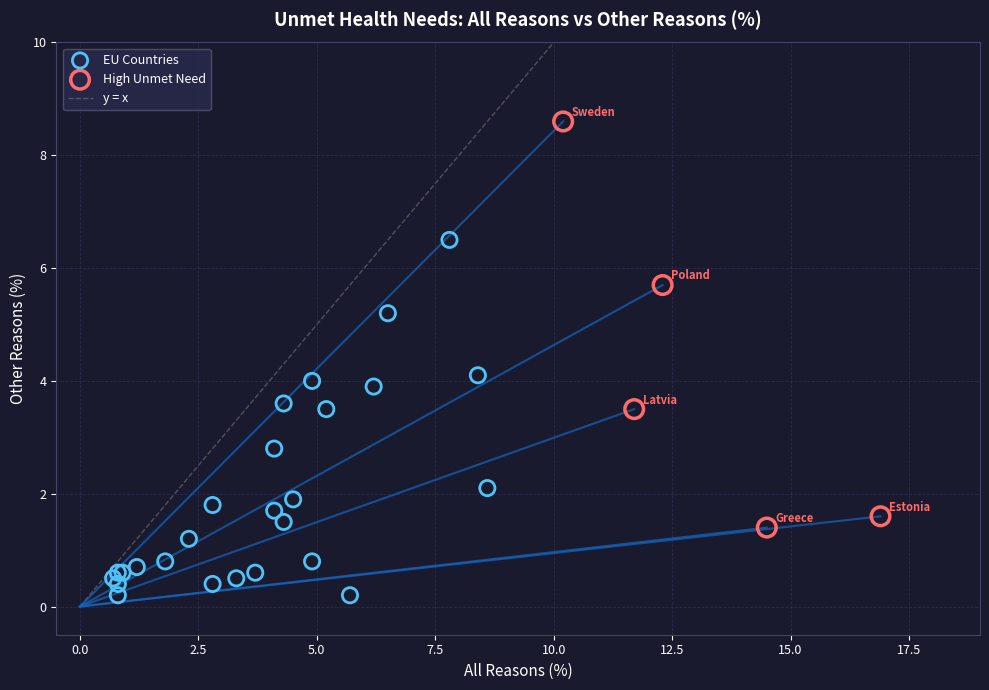

Which series reaches the minimum Y coordinate?

EU Countries